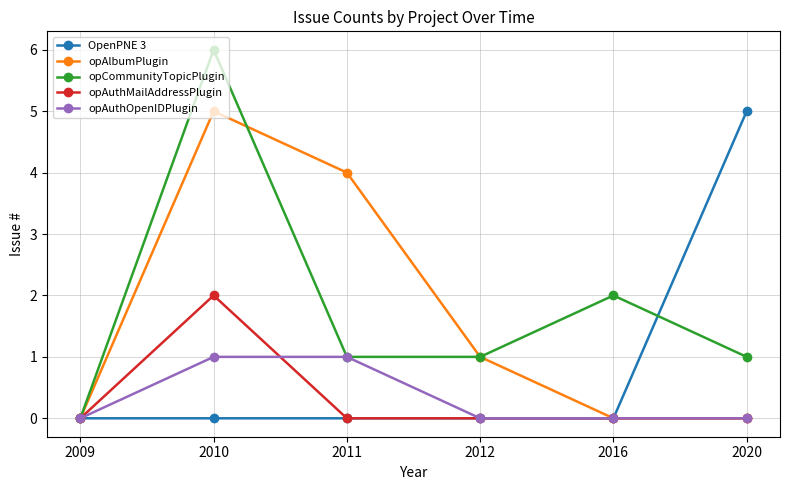

What is the greatest value displayed?

6